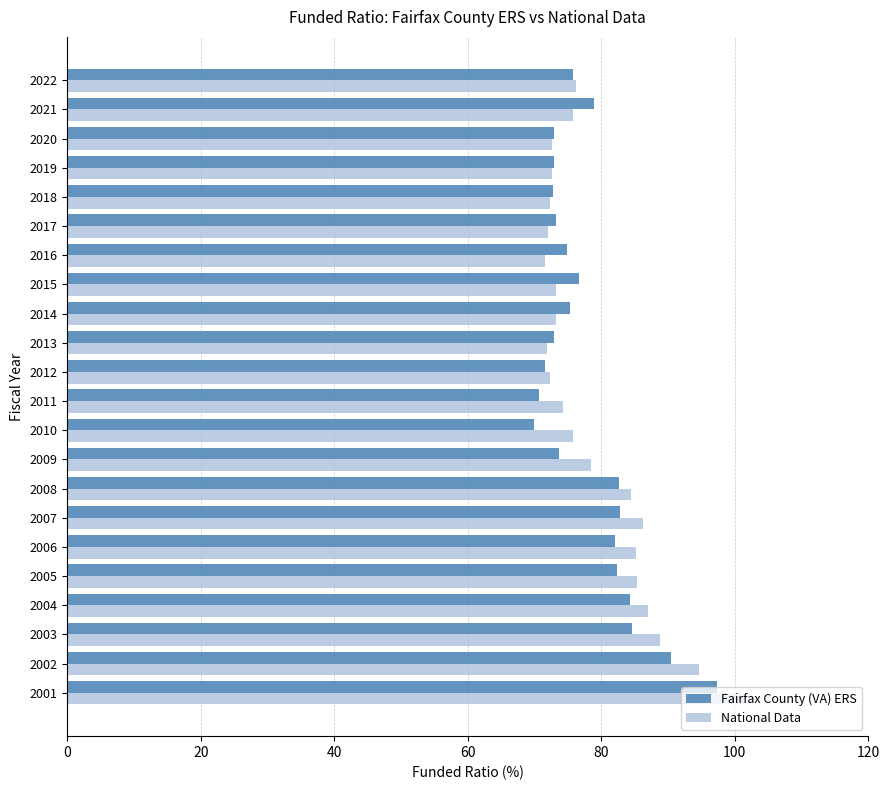

What is the difference between the maximum and minimum values in the Fairfax County (VA) ERS series?

27.4